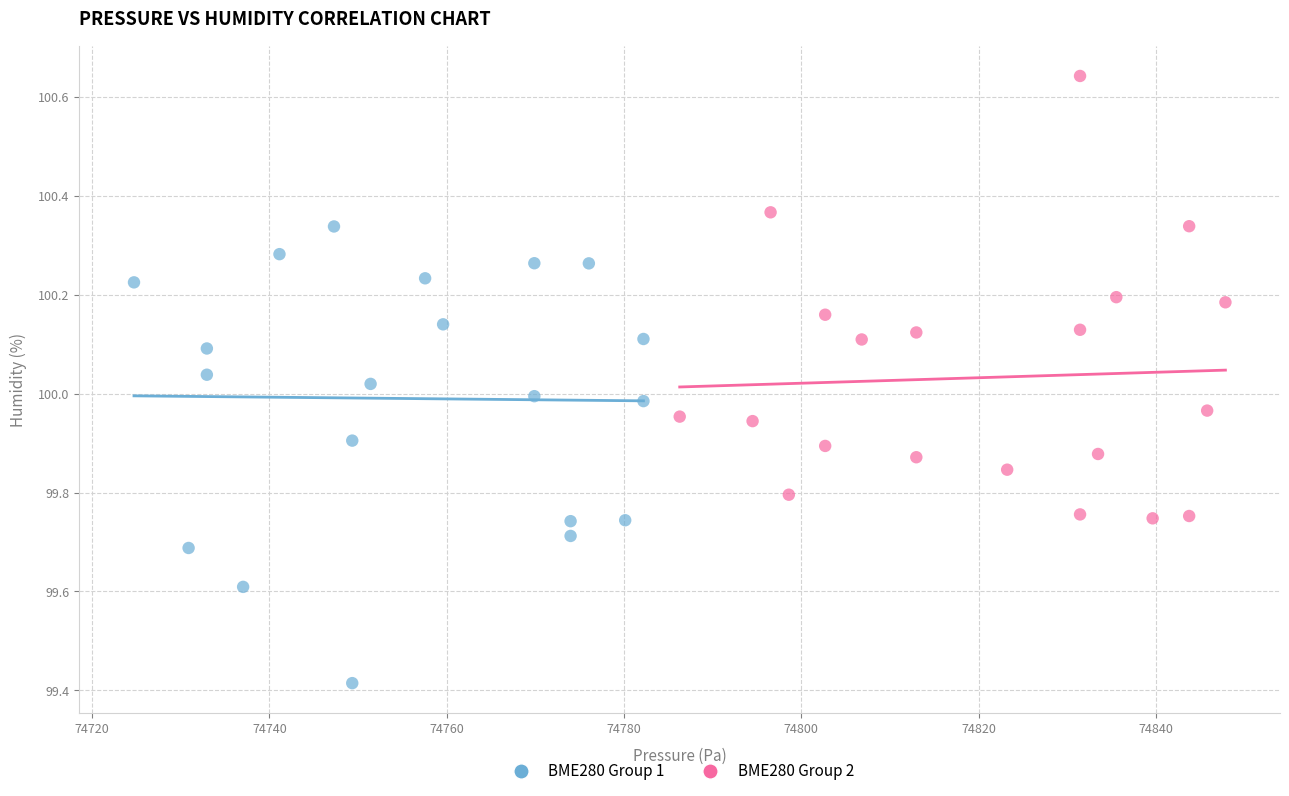

Which series contains the highest Y value?

BME280 Group 2